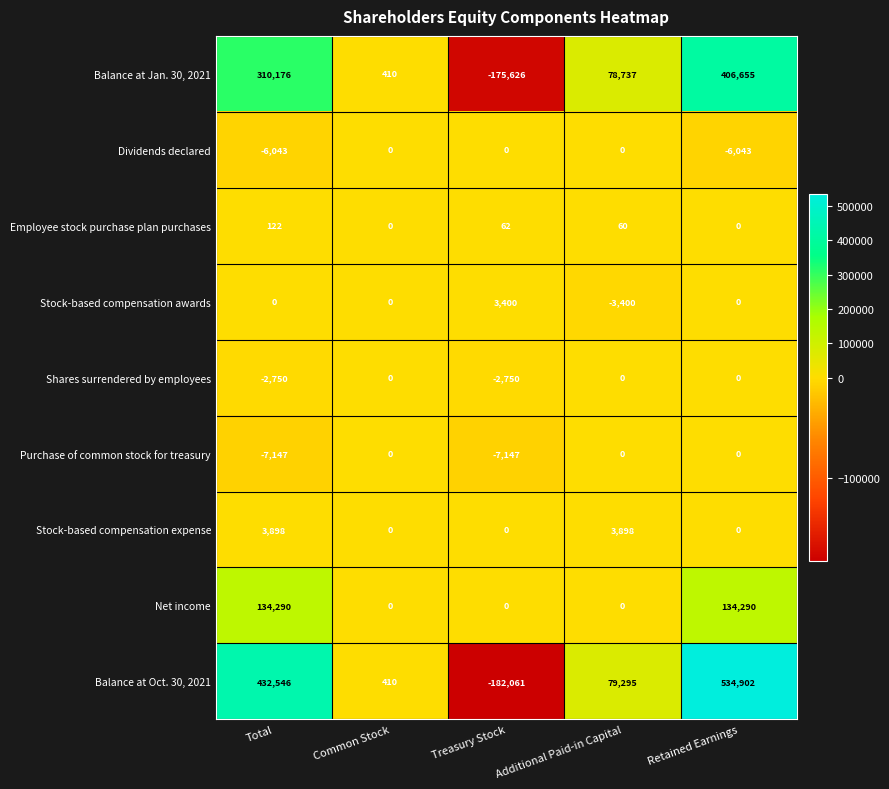

What is the spread (max minus min) of values at Additional Paid-in Capital?

82695